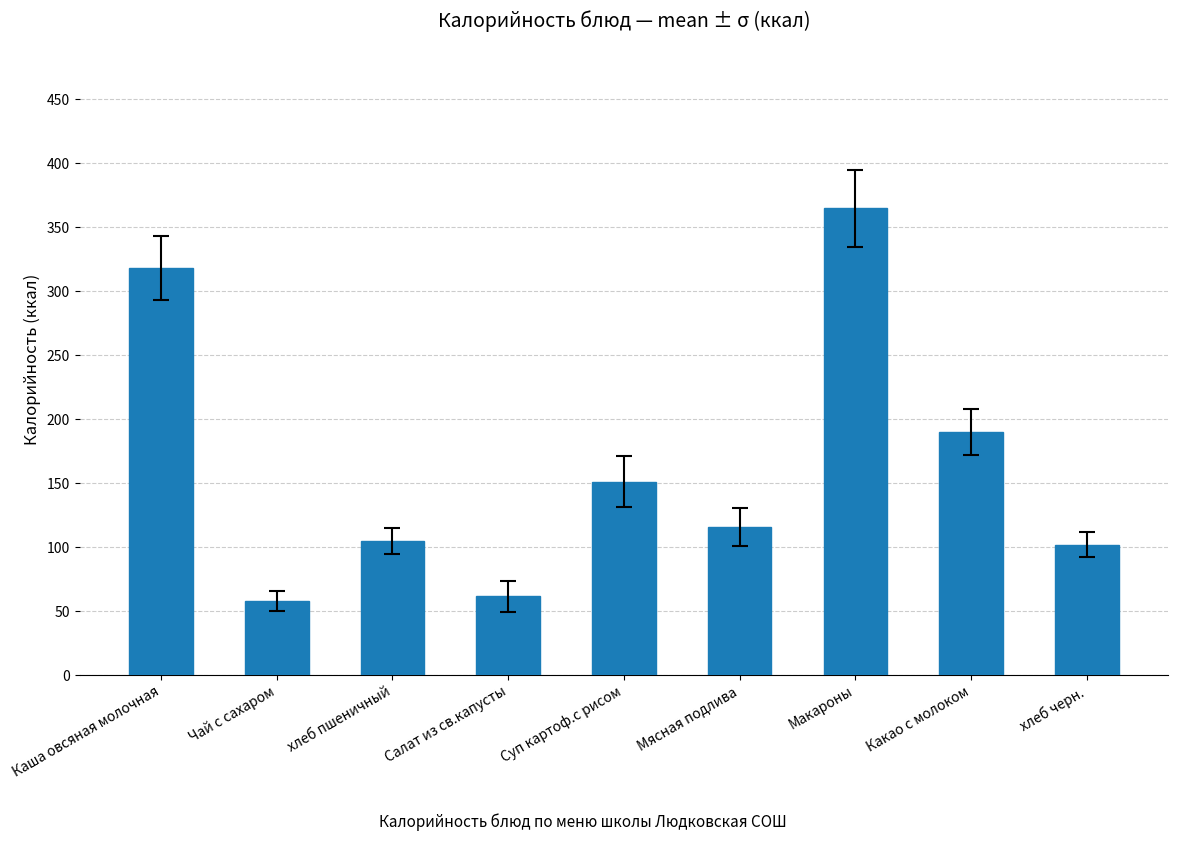

Does the chart contain stacked bars?

No